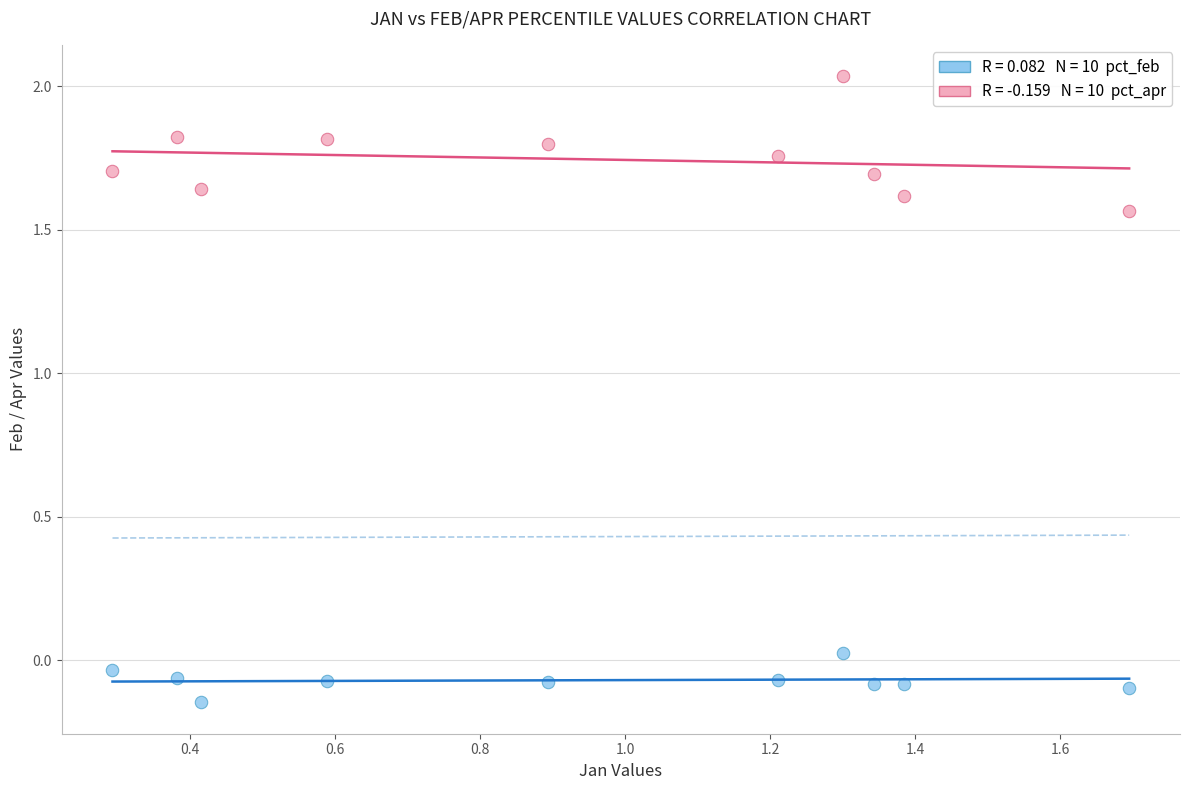

Across all data points, what is the range of X values (max minus min)?

1.4